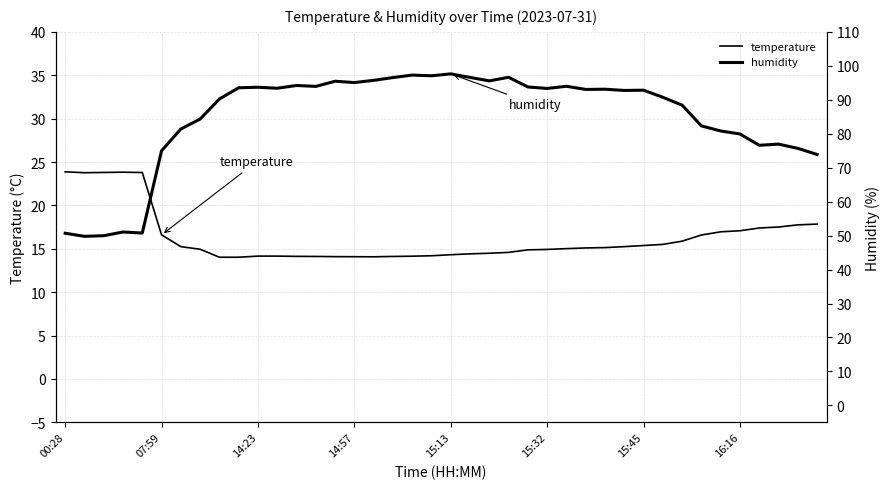

What is the difference between the highest and lowest values at 29?

77.5